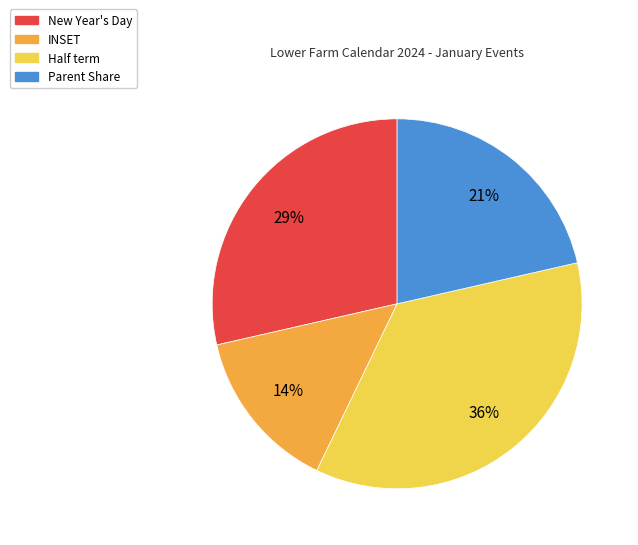

Which has a higher value, New Year's Day or INSET?

New Year's Day